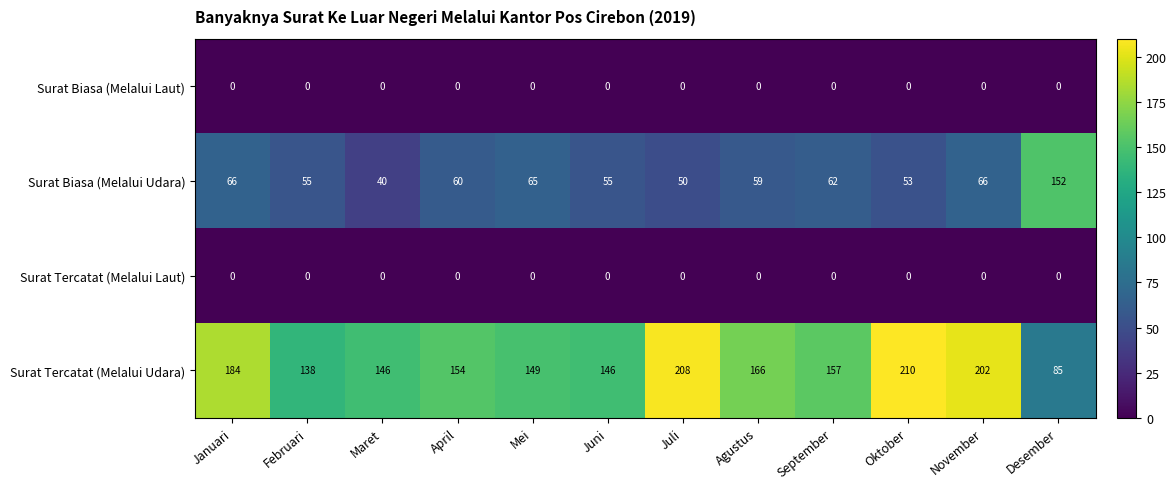

True or false: Surat Tercatat (Melalui Udara) has a value of 154 at April.

True